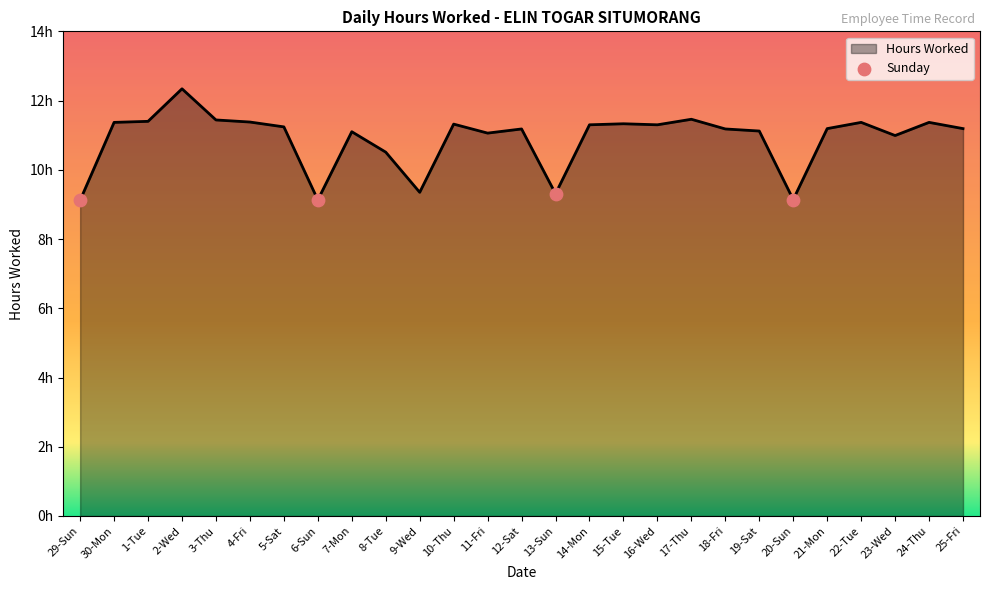

Between 13-Sun and 3-Thu, which is larger?

3-Thu